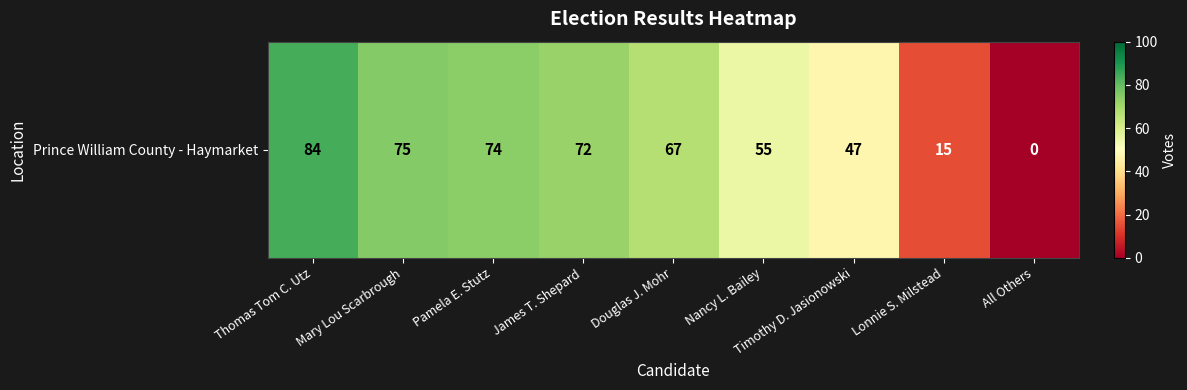

What is the difference between the second highest and second lowest values?

60